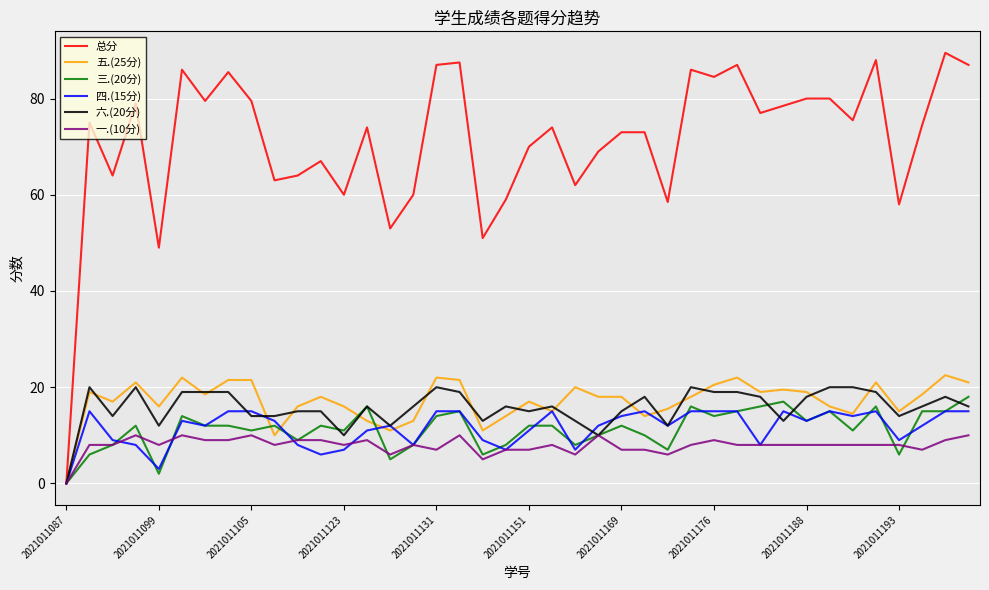

What is the maximum value shown in the chart?

89.5